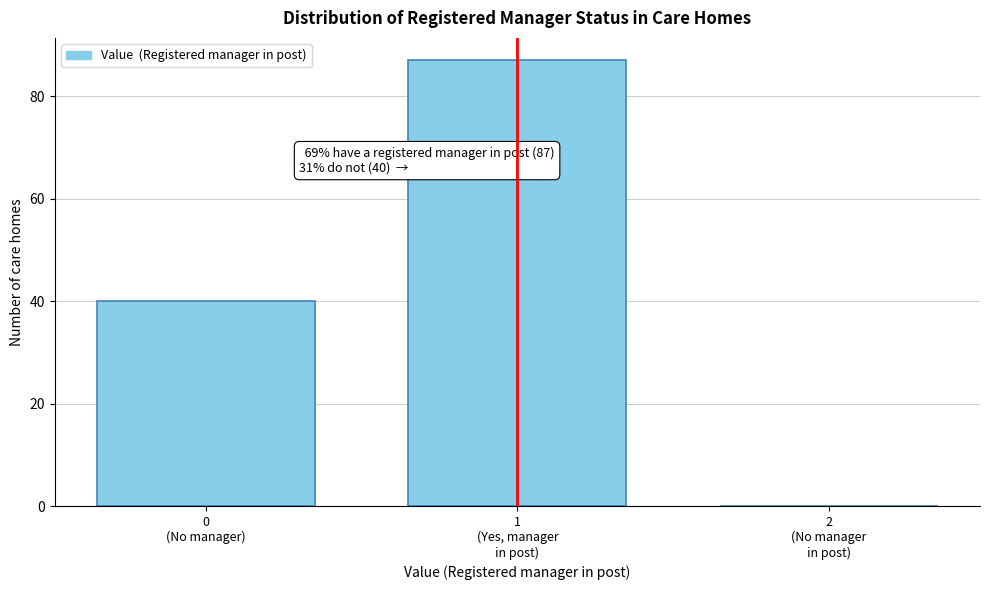

What is the maximum value shown in the chart?

87